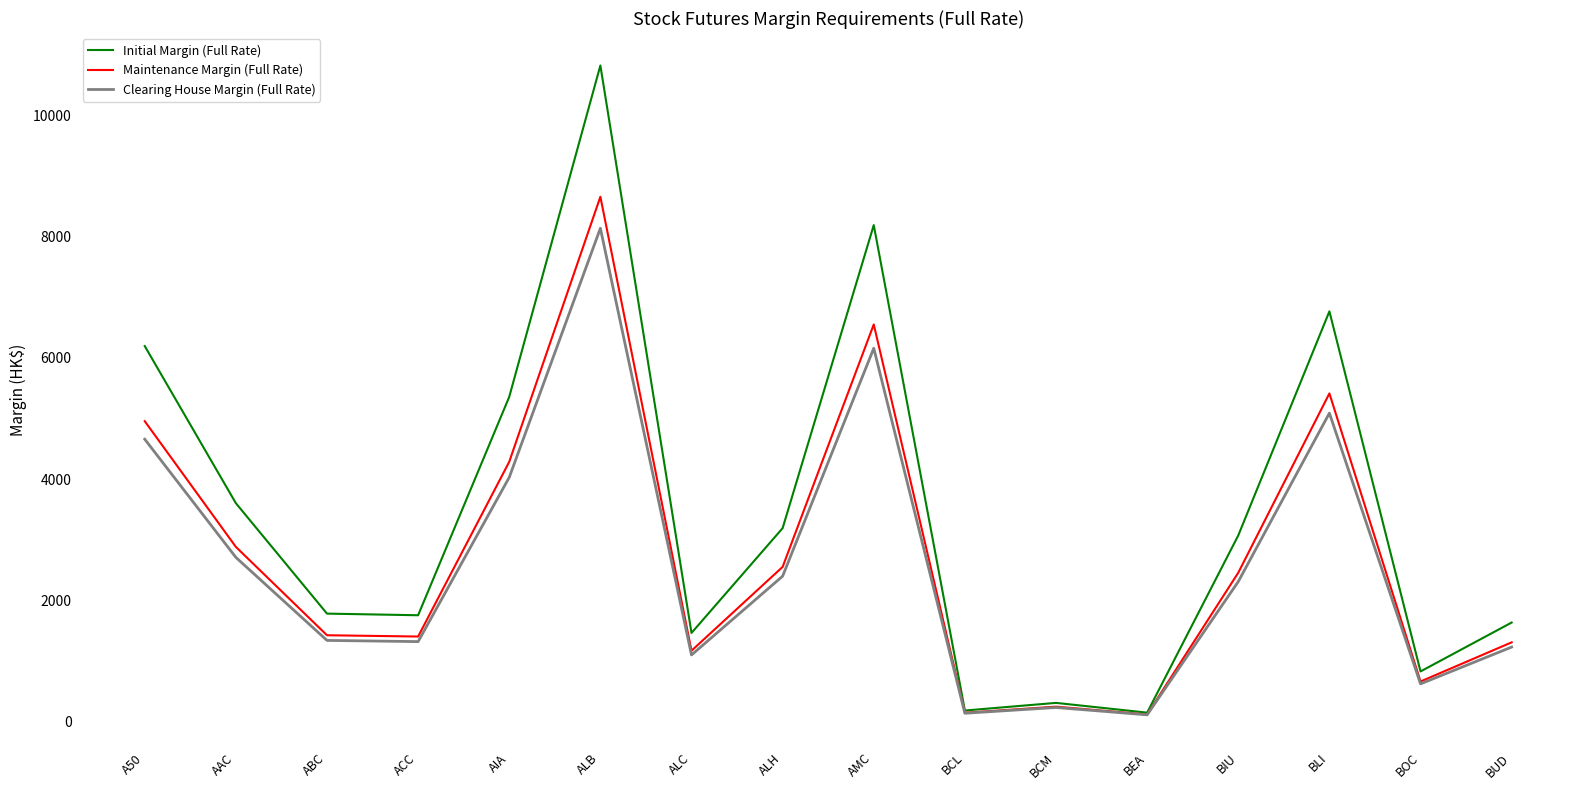

What are all the series names shown in the legend?

Initial Margin (Full Rate), Maintenance Margin (Full Rate), Clearing House Margin (Full Rate)